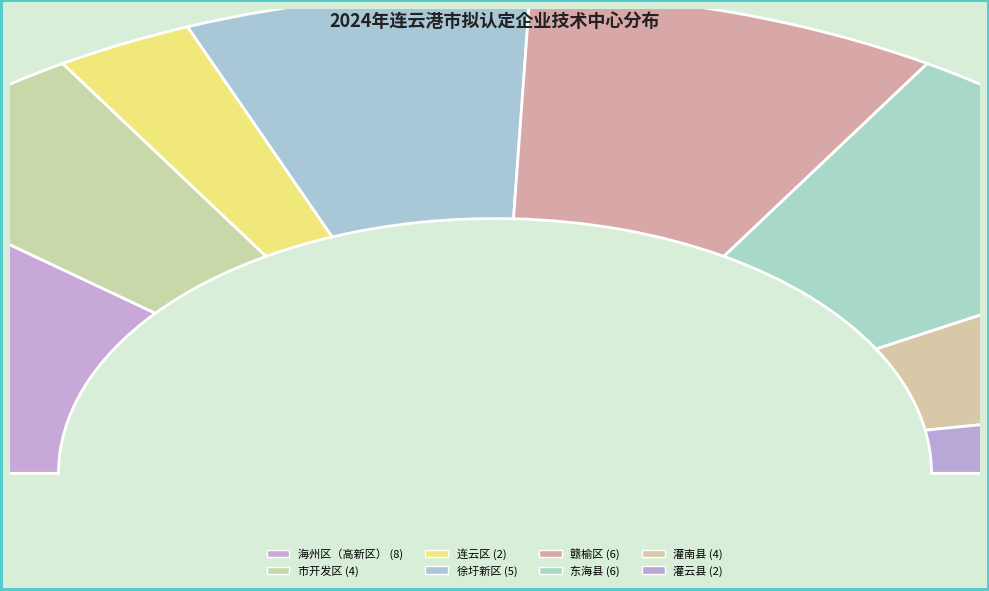

Is the sum of 徐圩新区 and 连云区 greater than half?

No